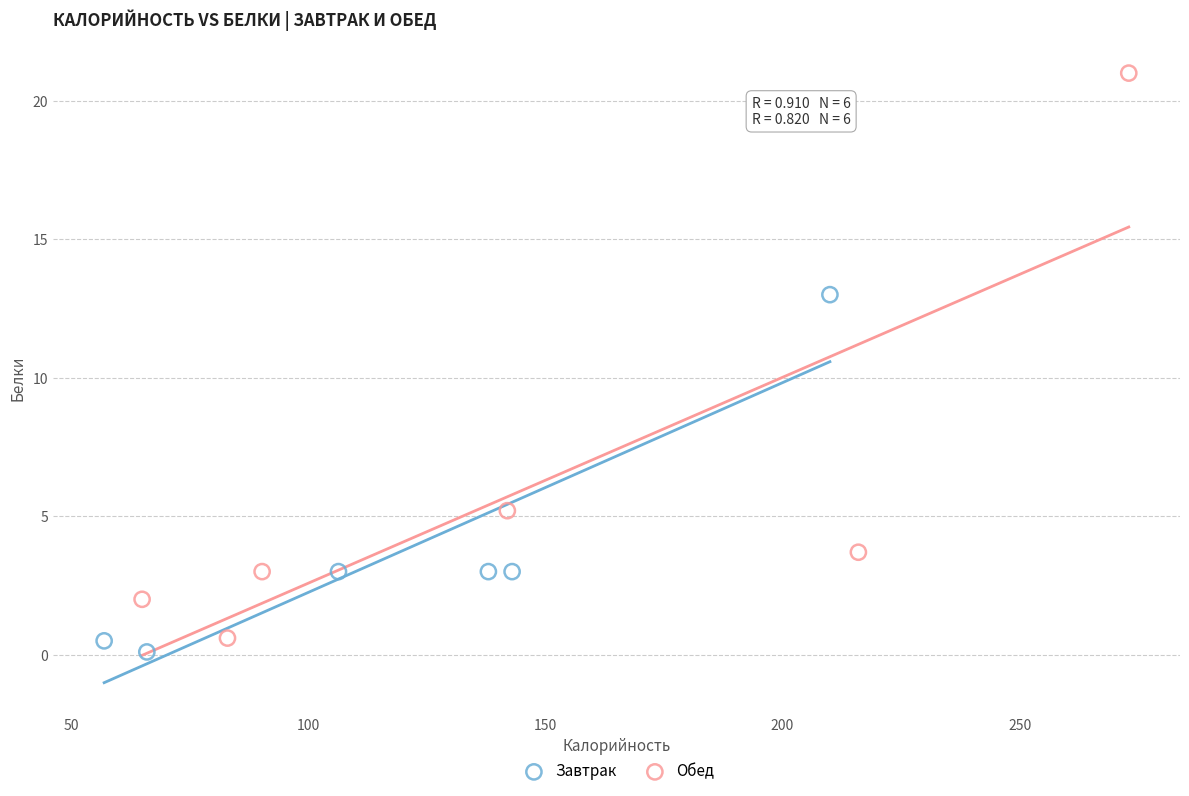

Which series reaches the maximum Y coordinate?

Обед